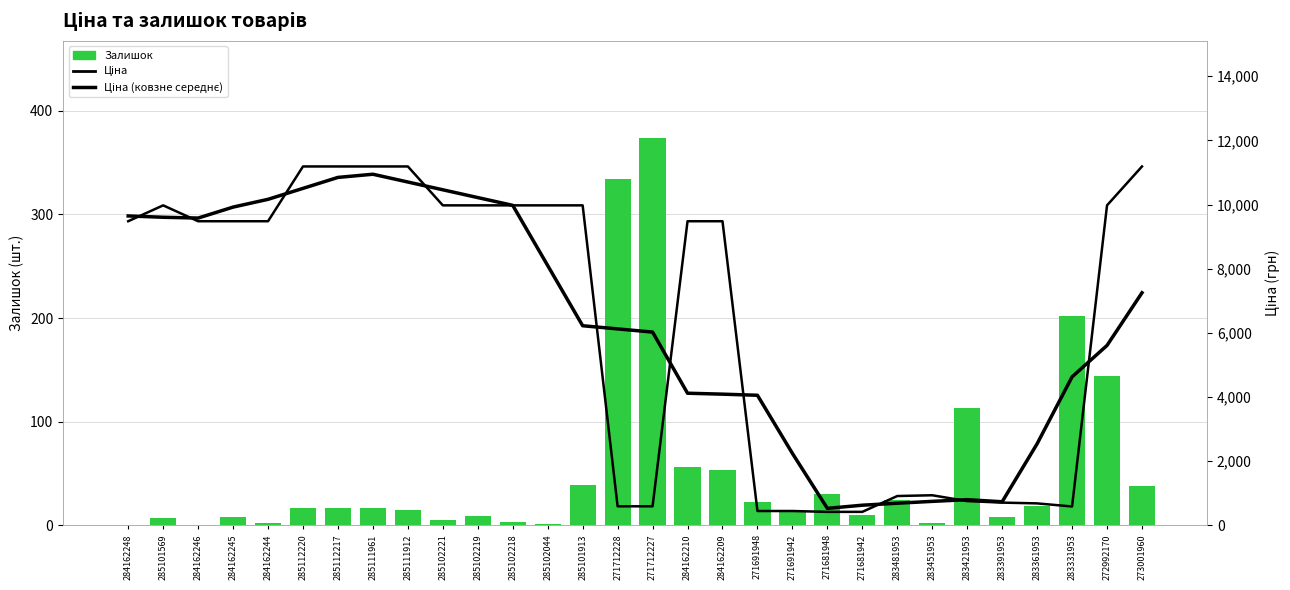

The Ціна (ковзне середнє) series shows 5607.1 at 272992170. True or false?

True